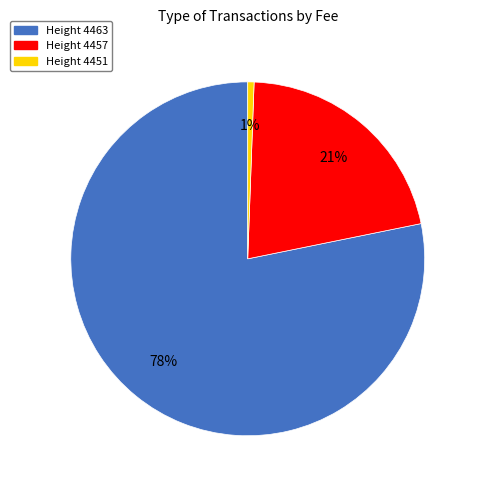

How many segments does this pie chart have?

3